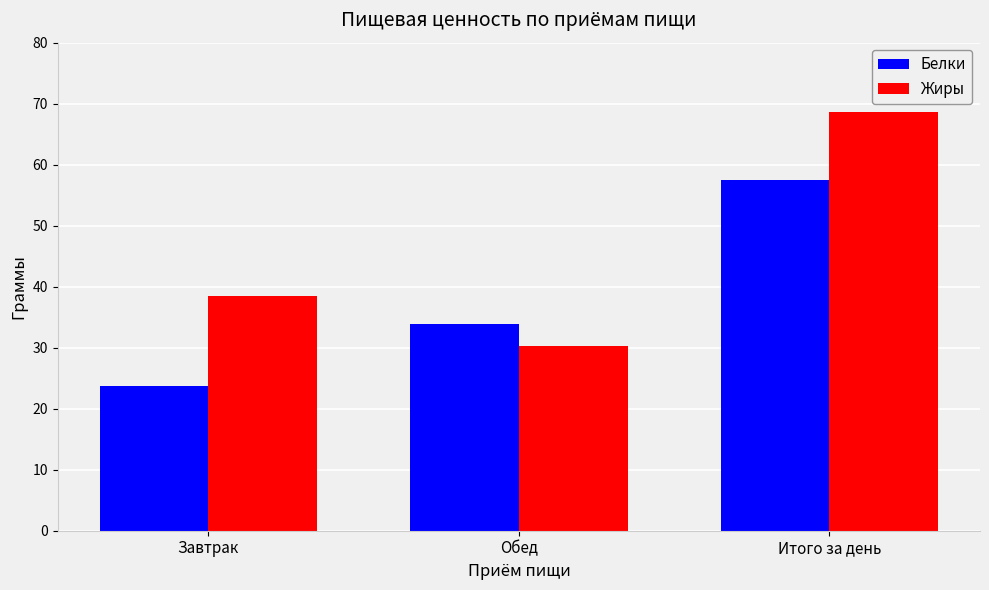

Reading right to left, list all the values displayed in this chart.

Белки: 57.5	33.9	23.7
Жиры: 68.6	30.2	38.4